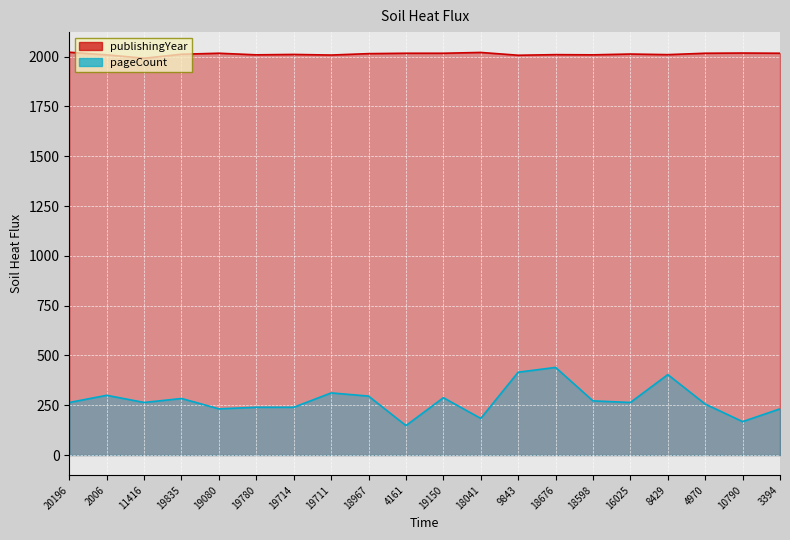

Is it true that publishingYear equals 2021 at 18041?

True